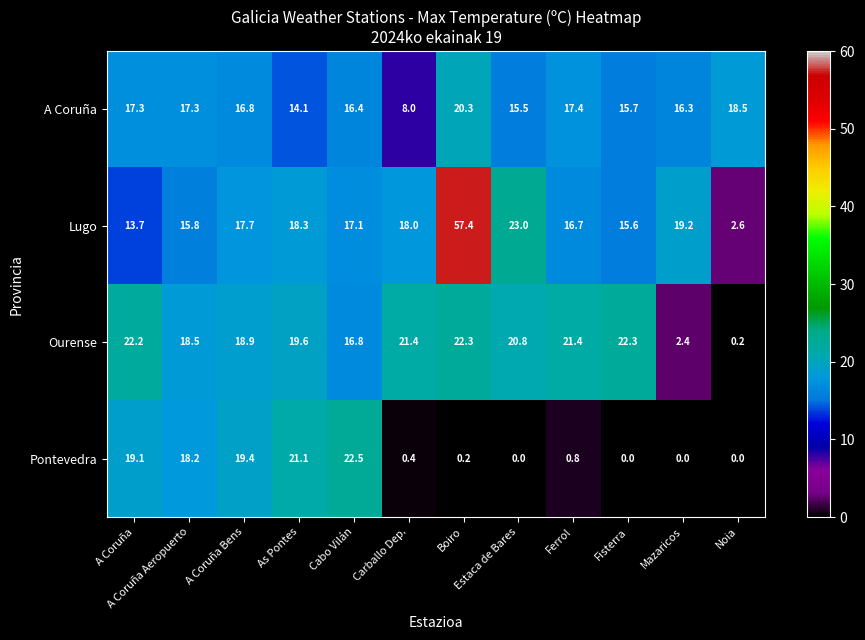

Which series has the largest total across all categories?

Lugo